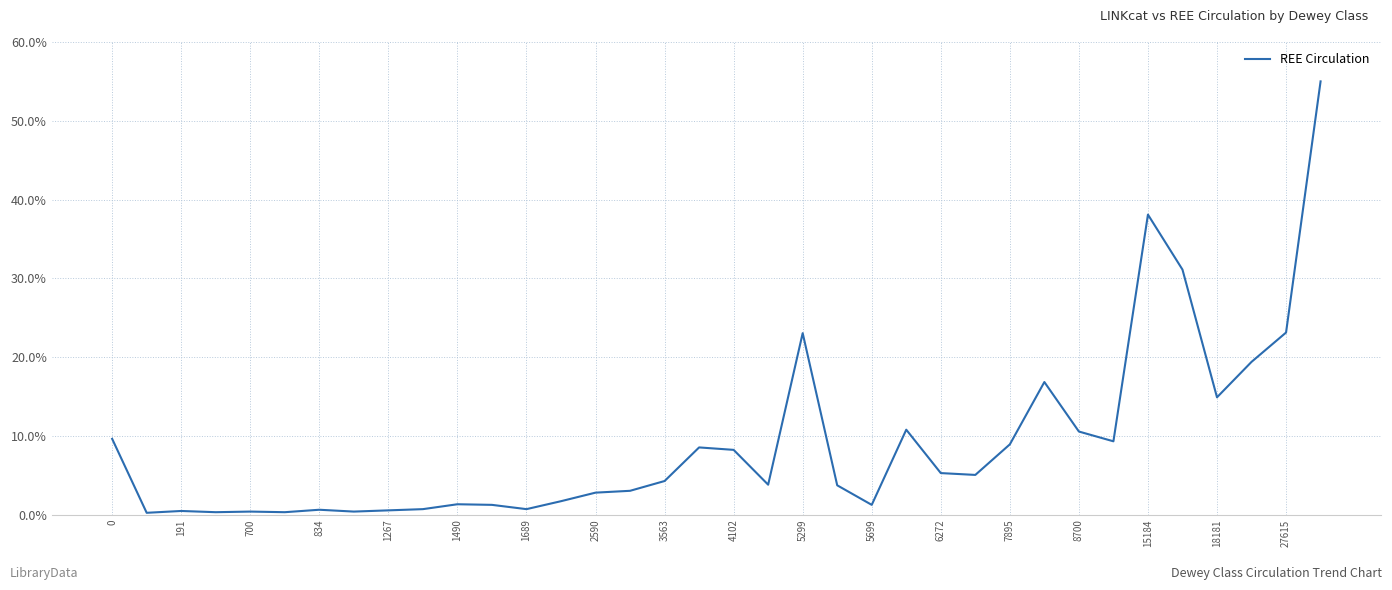

What is the greatest value displayed?

55.0